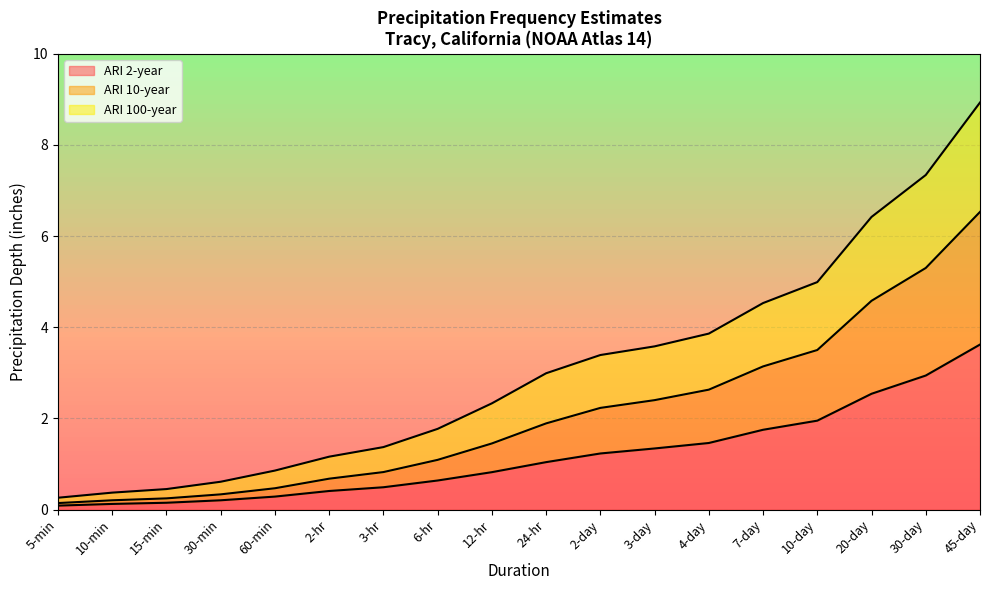

What is the difference between the second highest and second lowest values in the ARI 100-year series?

7.0